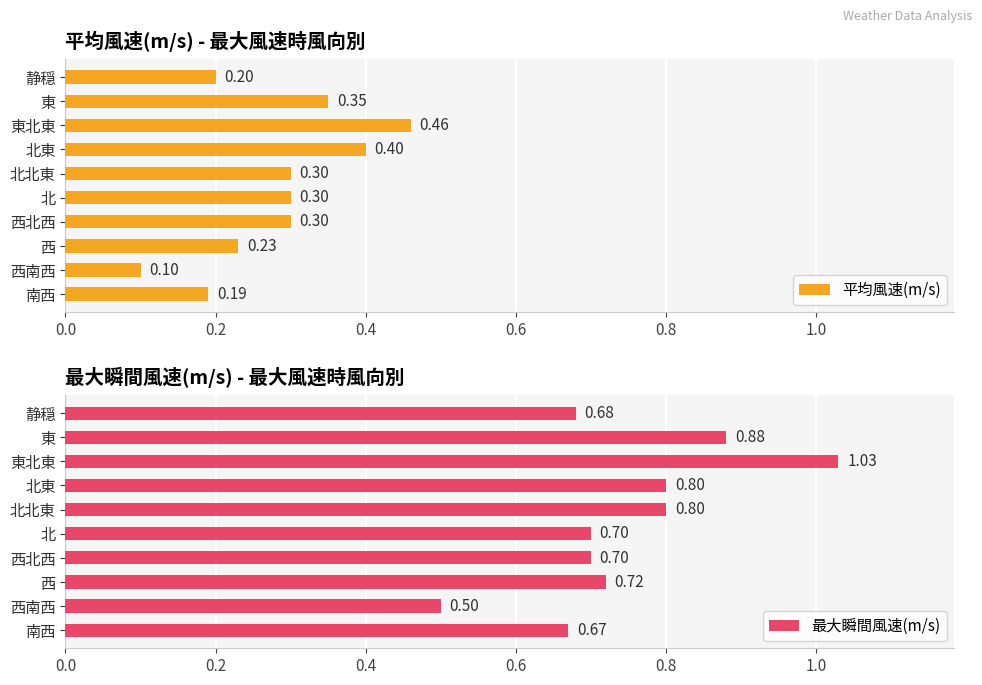

Rank the series by their maximum value, from highest to lowest.

最大瞬間風速(m/s), 平均風速(m/s)